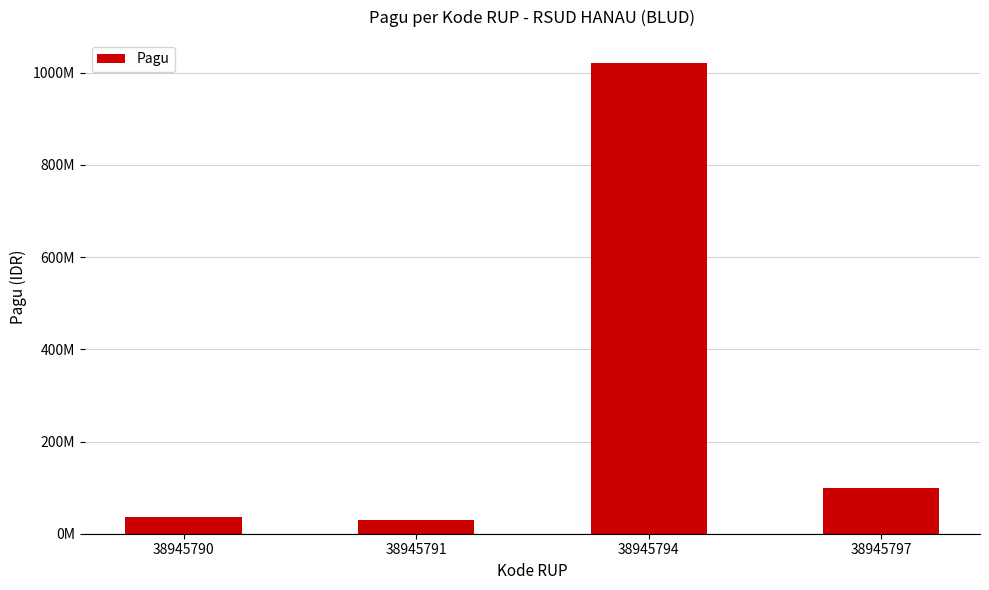

What is the difference between the maximum and minimum values?

990000000